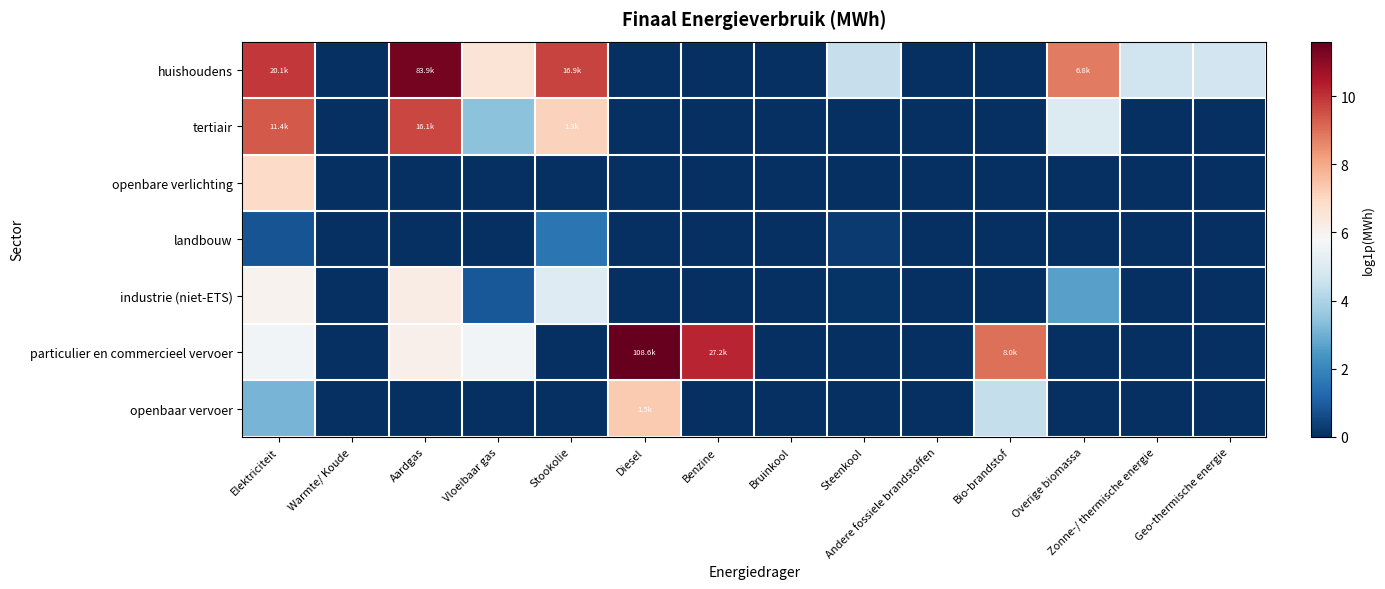

At which category is the sum across all series the highest?

Elektriciteit